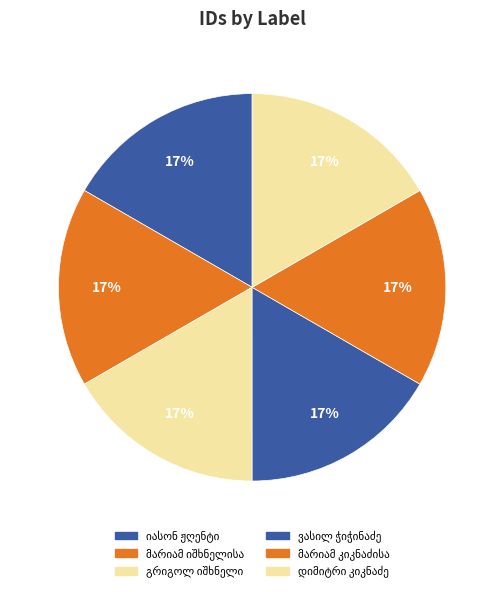

What percentage is the მარიამ კიკნაძისა slice, to the nearest percent?

17%